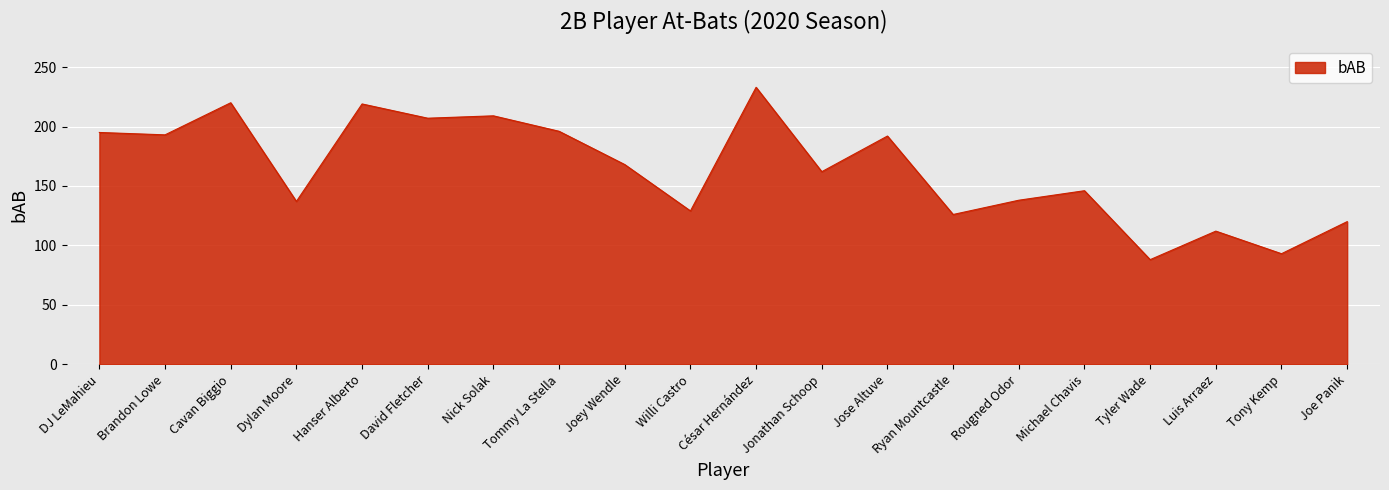

At which label is the value closest to 160?

Jonathan Schoop